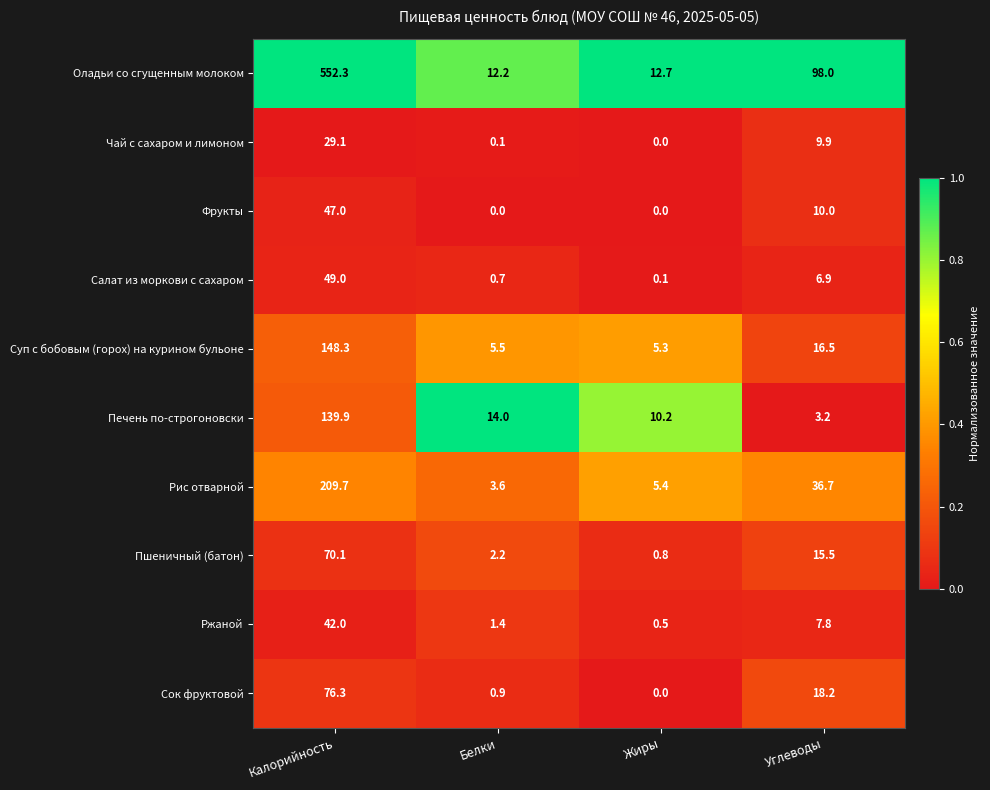

At how many categories does at least one series exceed 0?

4